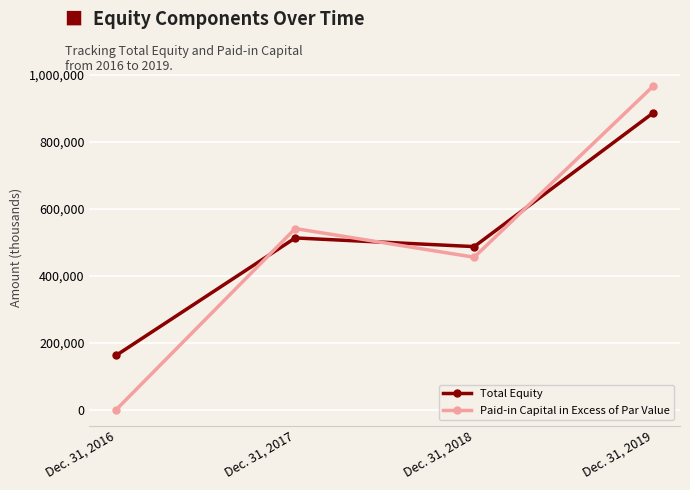

At which category does Paid-in Capital in Excess of Par Value reach its first local peak?

Dec. 31, 2017